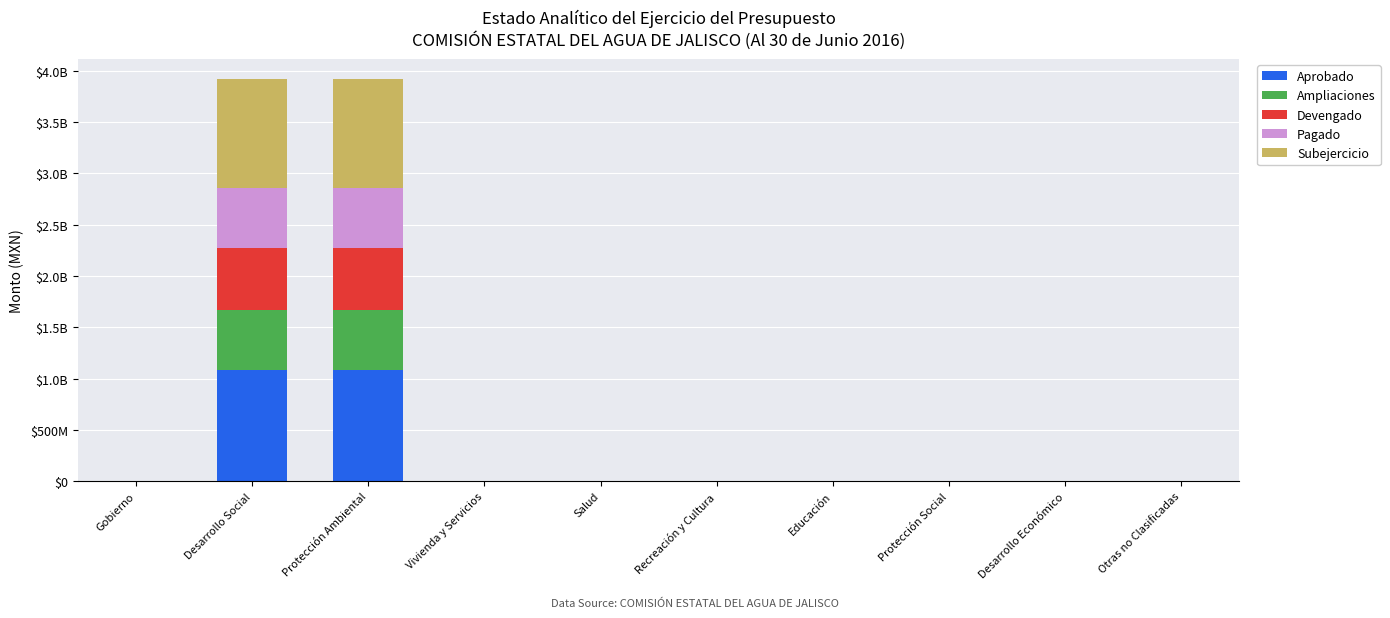

What is the average value of the Devengado series?

121360164.2